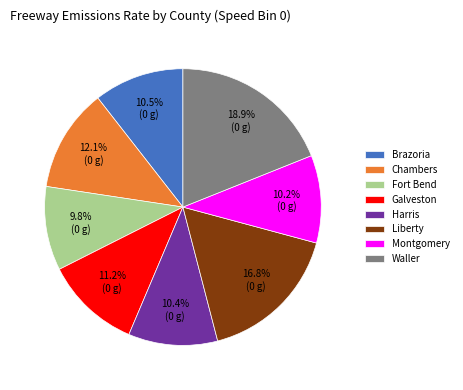

To the nearest percent, what is the combined percentage of Liberty and Chambers?

29%